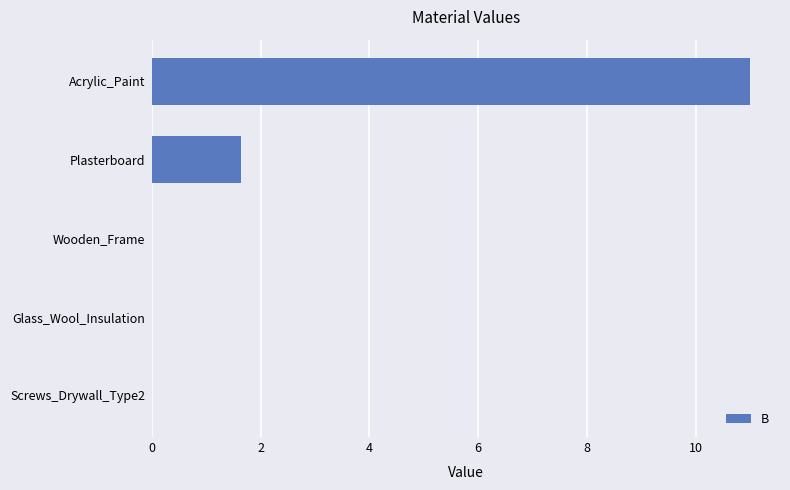

Which has a higher value, Wooden_Frame or Acrylic_Paint?

Acrylic_Paint